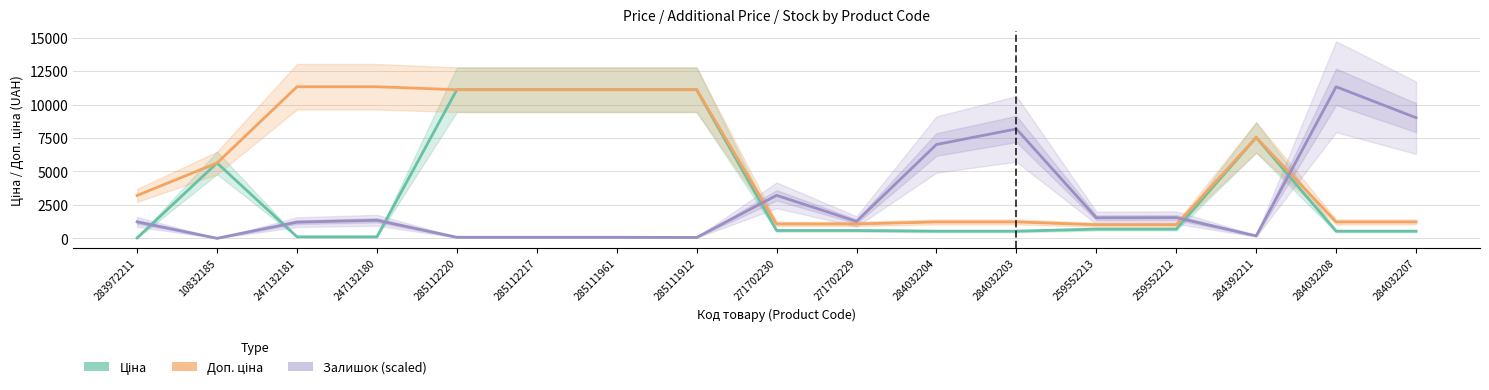

Which category has the highest value in the Доп. ціна series?

247132181